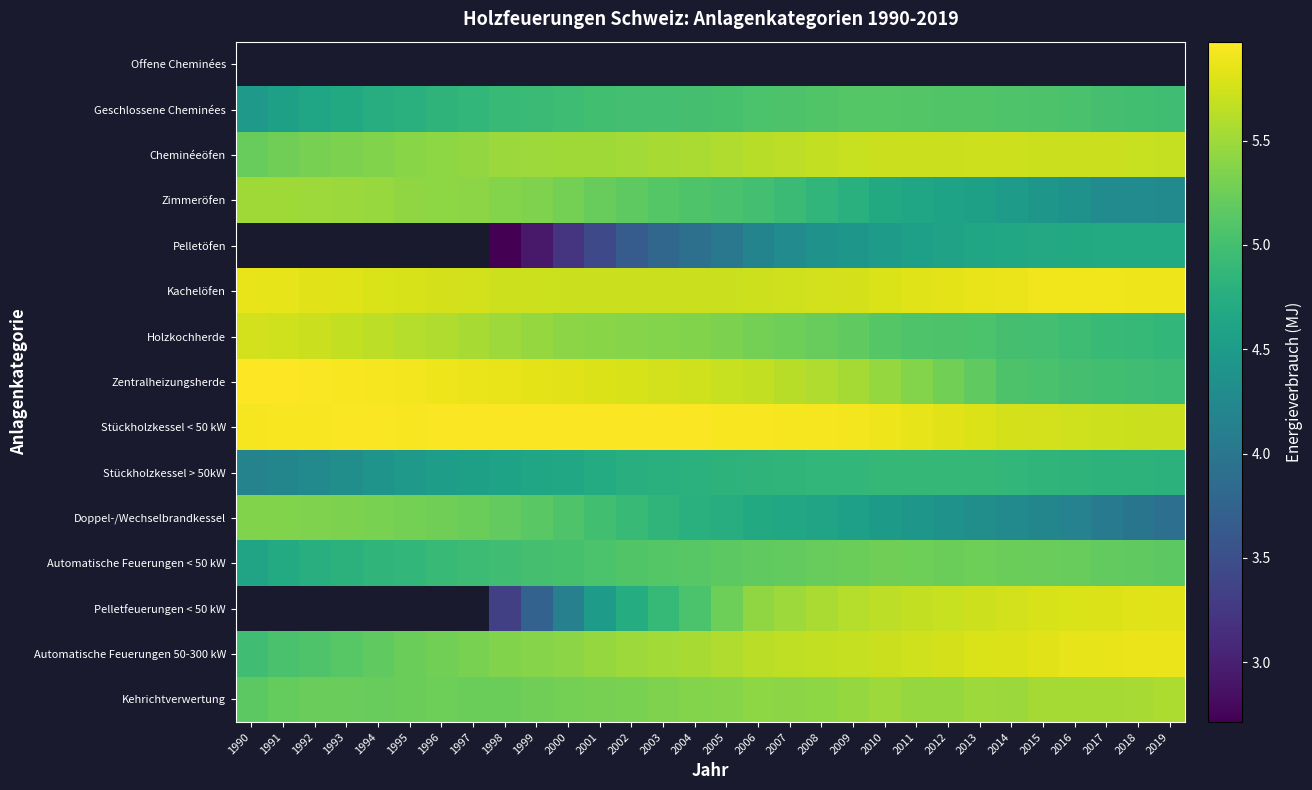

Count the number of data series in this chart.

15